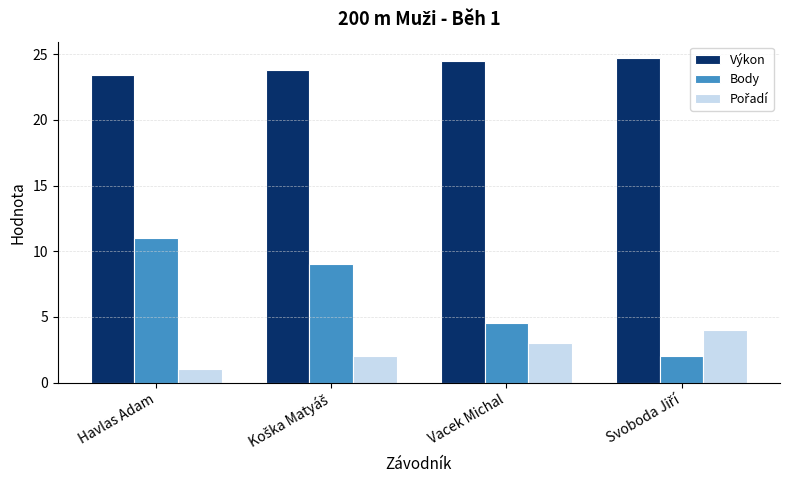

Read the Výkon value at Havlas Adam.

23.4